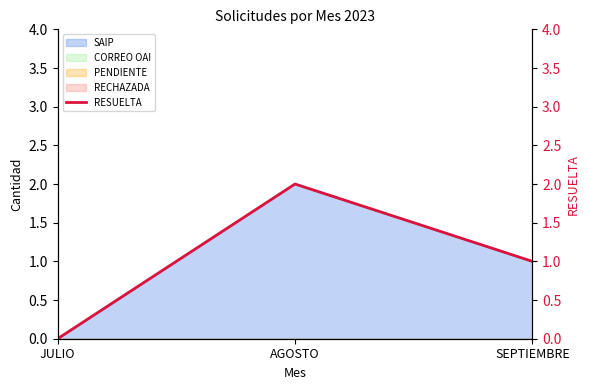

Where does the data first go above 1?

AGOSTO